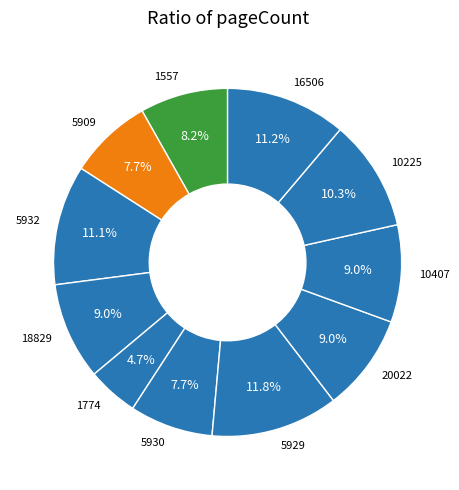

Is it true that 1557 is 8% of the pie?

True